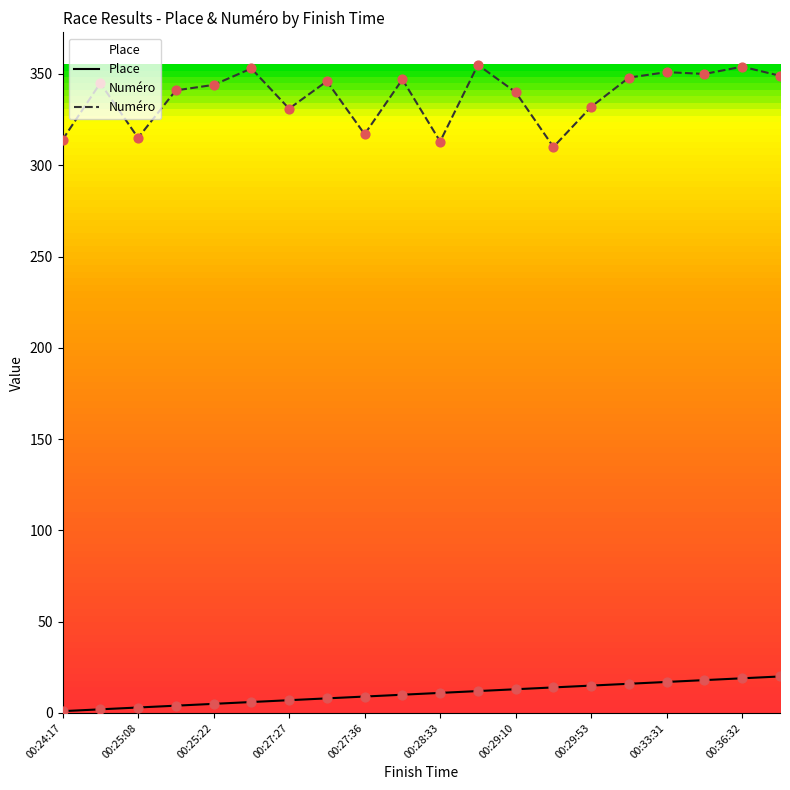

Which series has the largest Y range (max minus min)?

Numéro